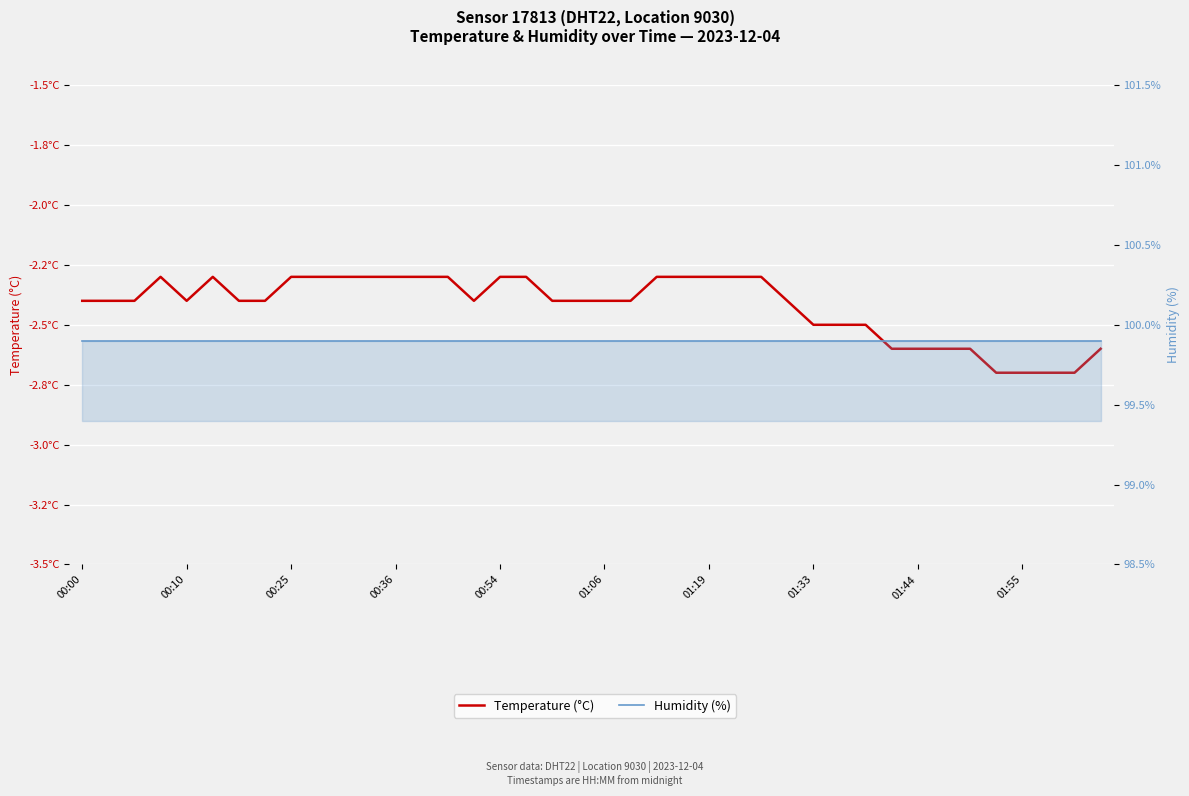

The value of Temperature (°C) at 01:06 is -0.8. True or false?

False